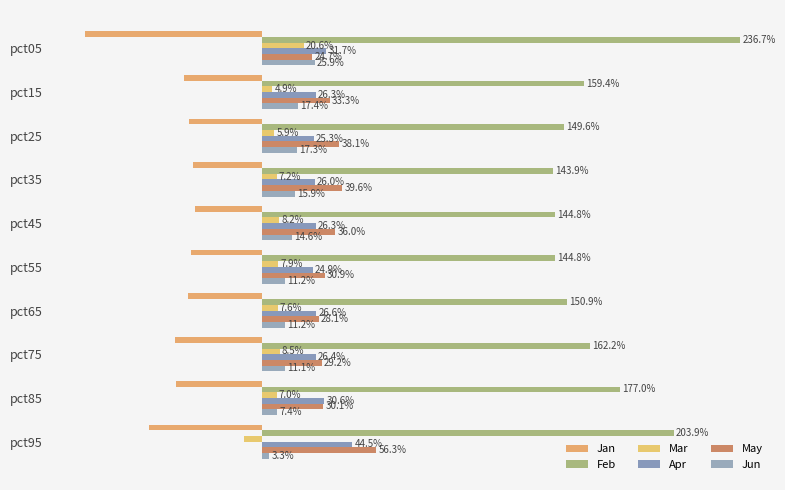

What is the sum of all Jan values?

-4.5